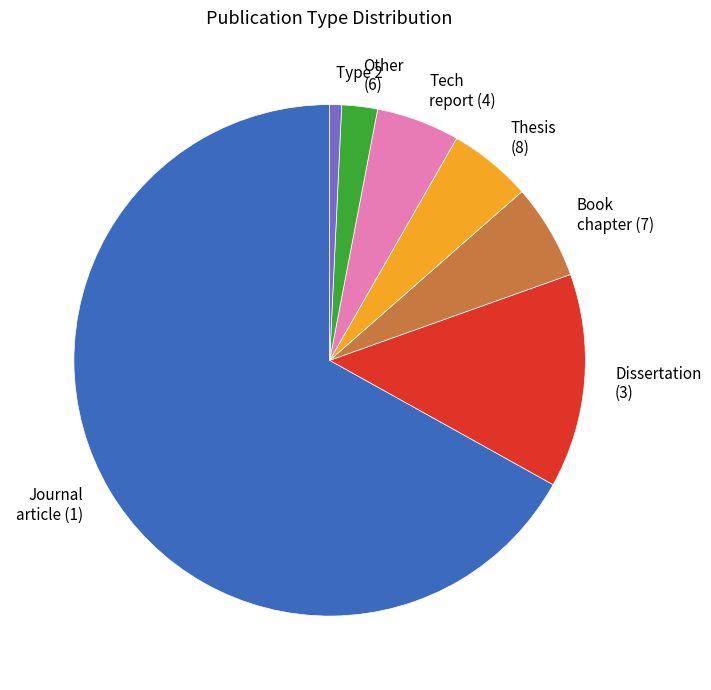

The Thesis (8) slice represents 5% of the pie. True or false?

True